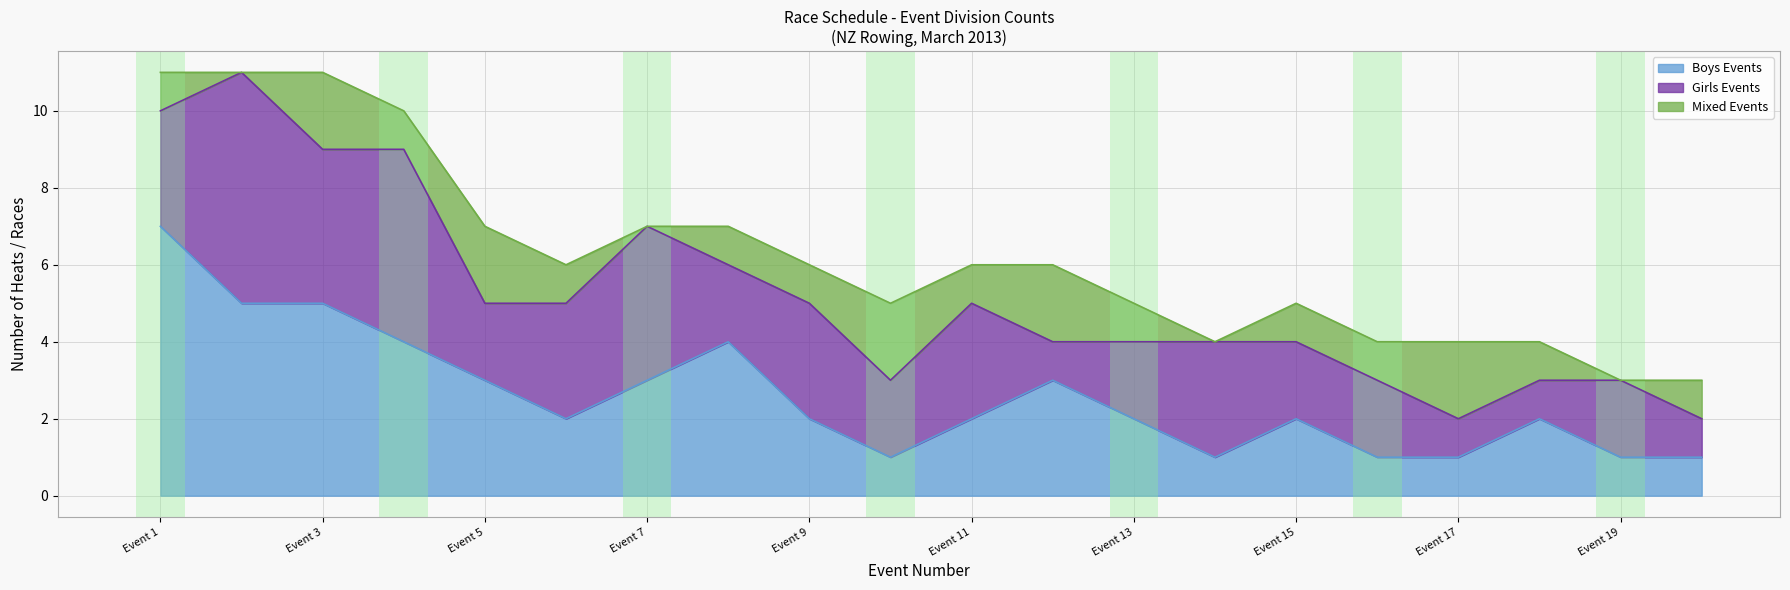

True or false: Girls Events and Boys Events intersect in this chart.

True